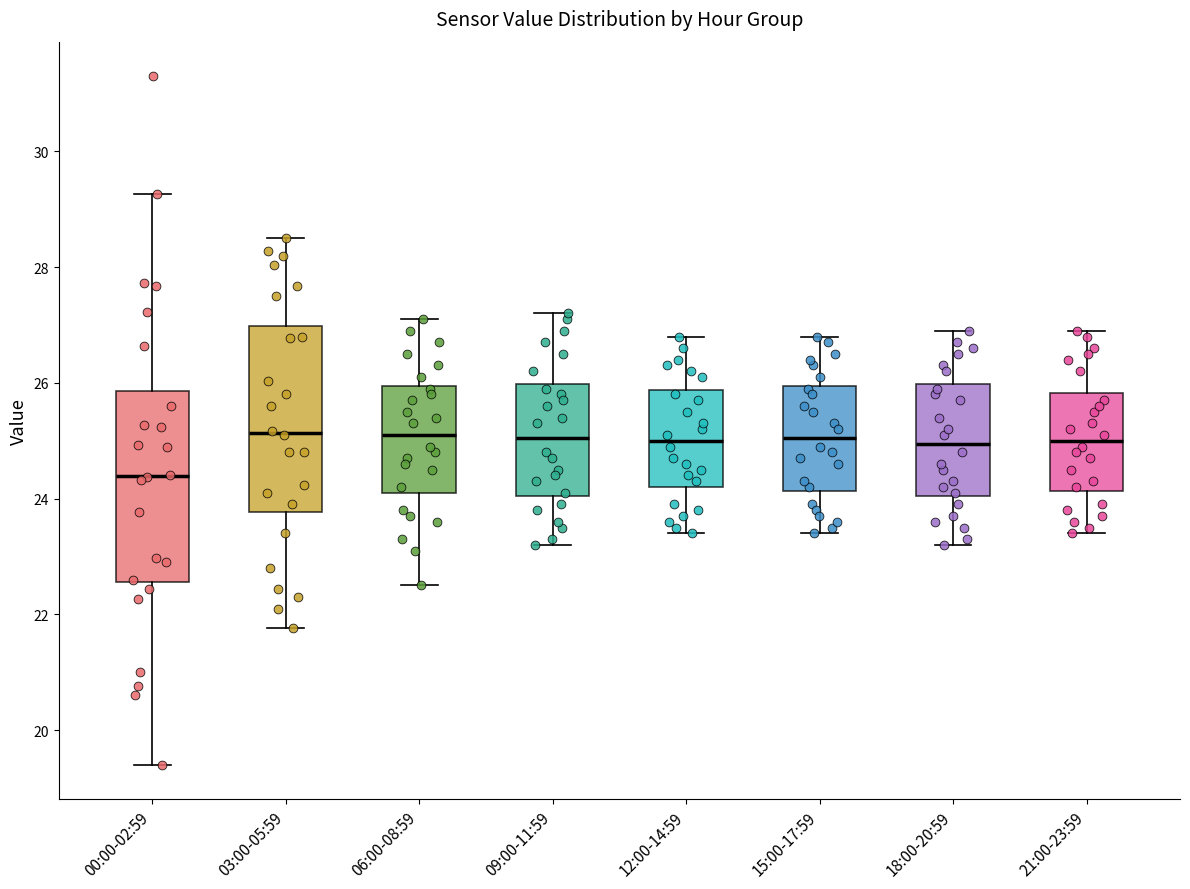

Where does the median line of the box for 00:00-02:59 sit on the y-axis? The values are not printed on the chart, so give them approximately, as read against the axis.

24.4